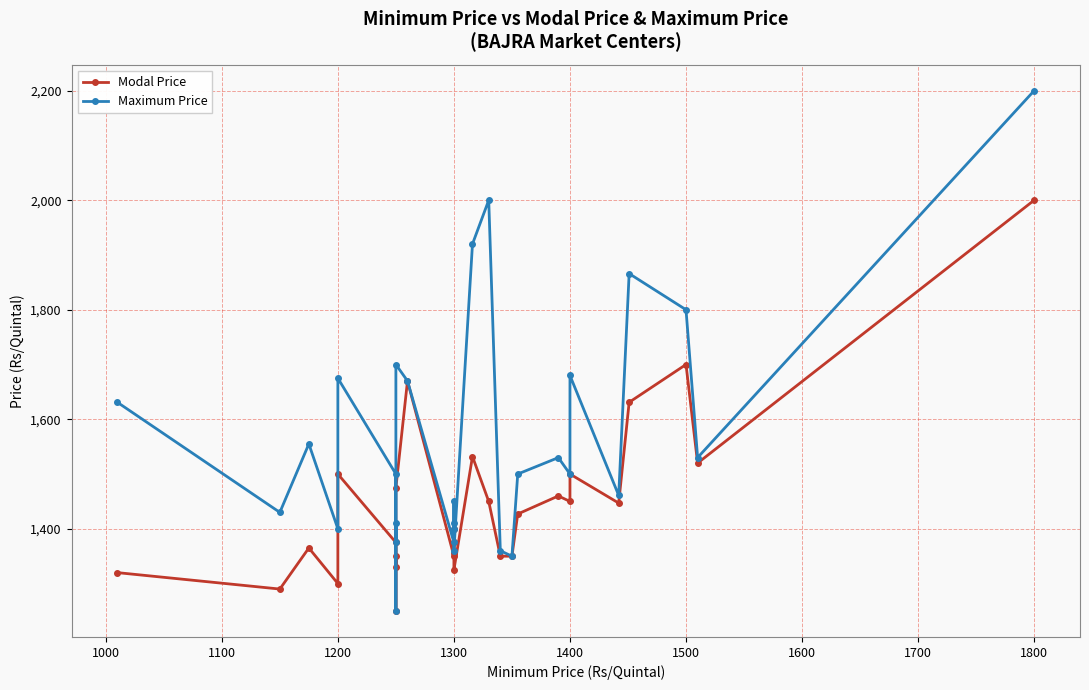

What is the minimum value shown in the chart?

1250